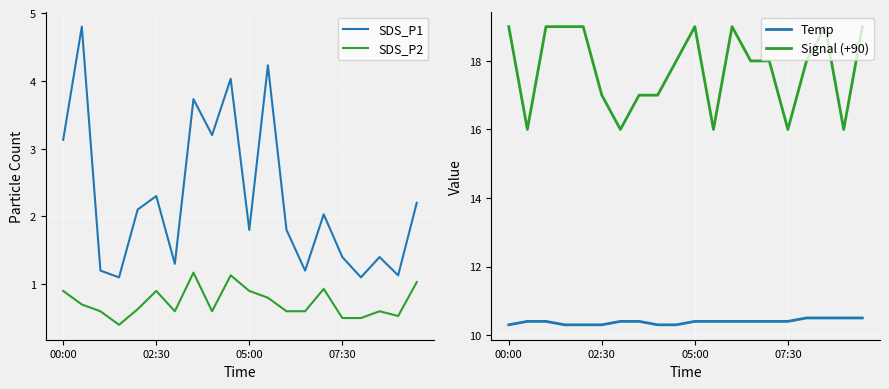

What value does the Temp series have at 16?

10.5